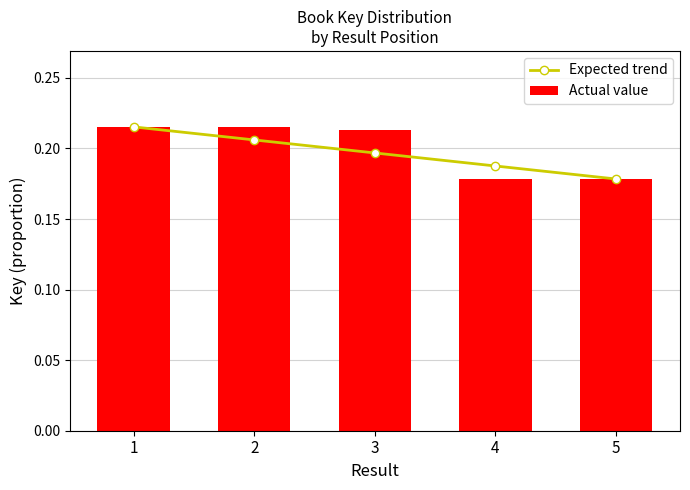

Which label corresponds to the largest value in the chart?

1